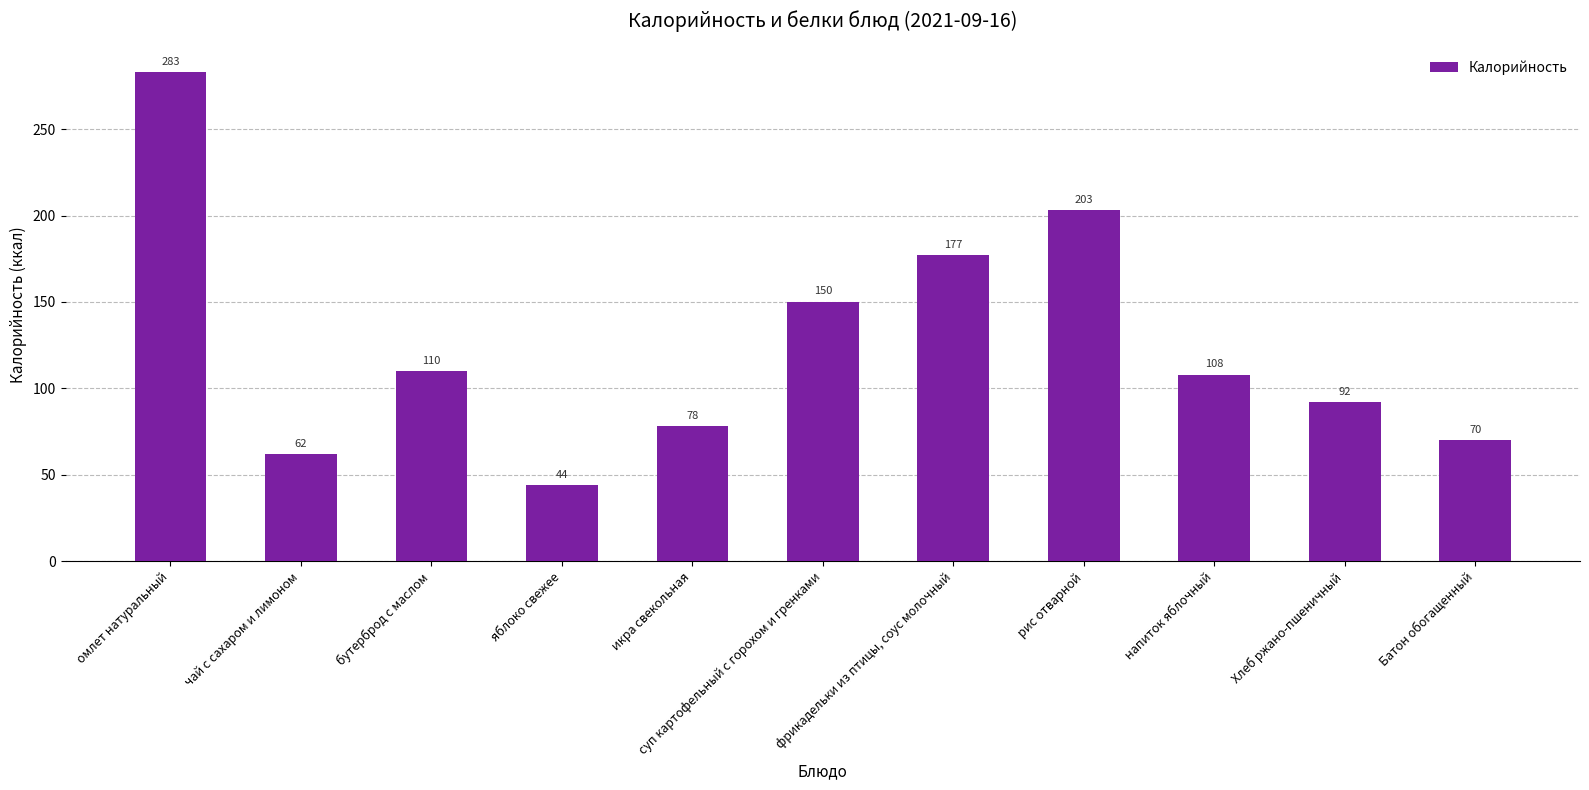

List the labels in order of value, largest first.

омлет натуральный, рис отварной, фрикадельки из птицы, соус молочный, суп картофельный с горохом и гренками, бутерброд с маслом, напиток яблочный, Хлеб ржано-пшеничный, икра свекольная, Батон обогащенный, чай с сахаром и лимоном, яблоко свежее